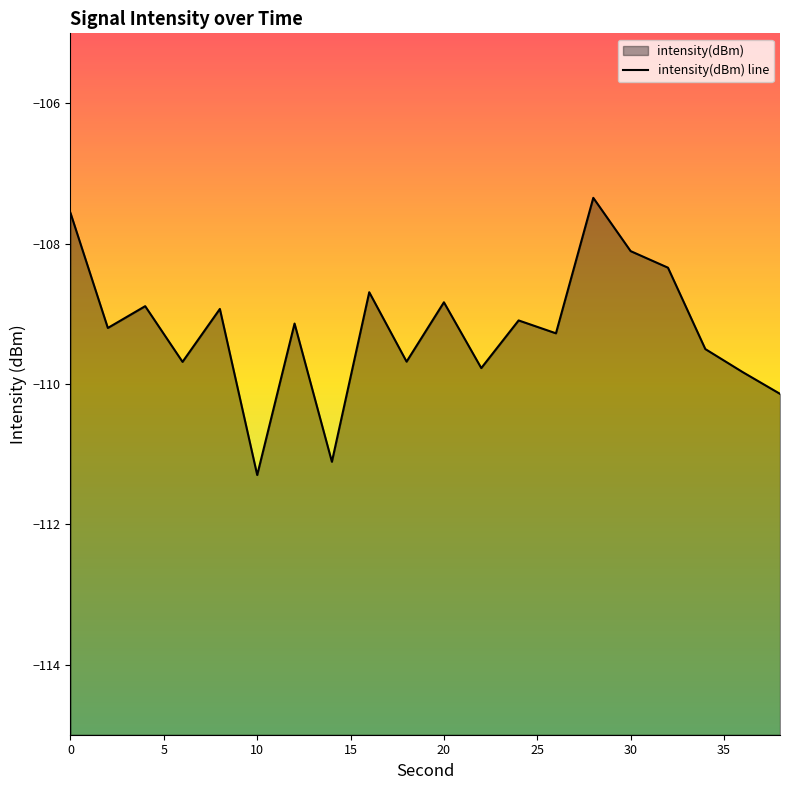

What is the maximum value shown in the chart?

-107.3